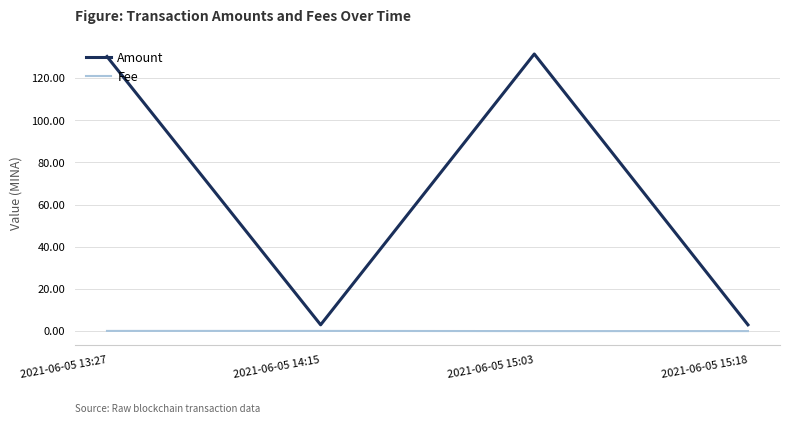

Is the value of Fee at 2021-06-05 13:27 greater than the value of Amount at 2021-06-05 15:18?

No